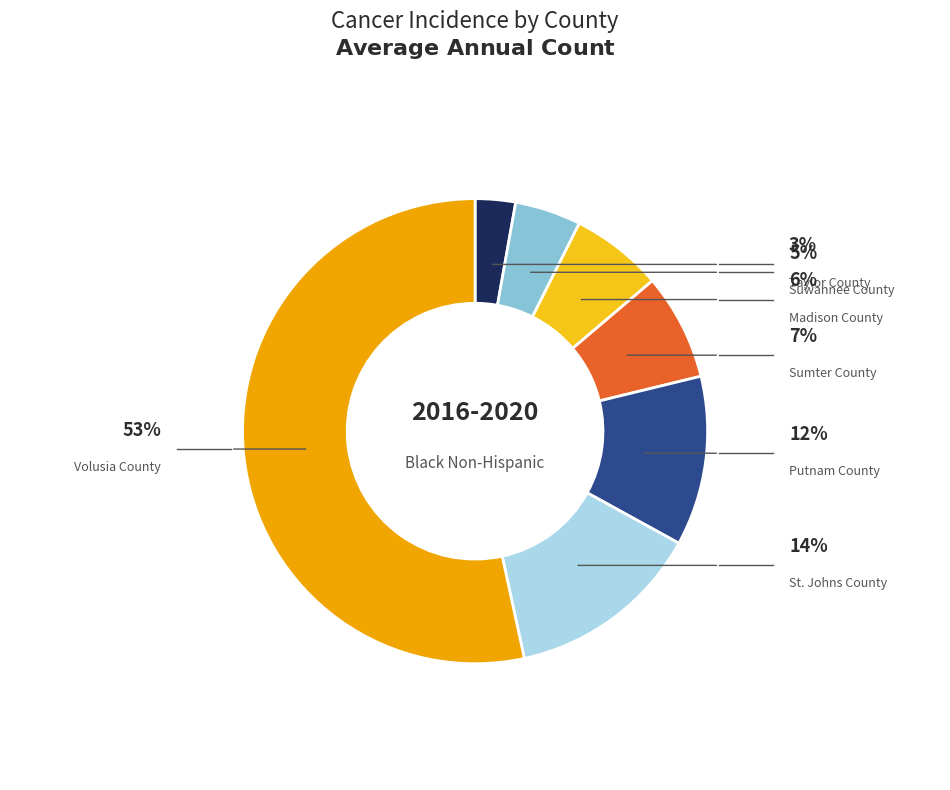

Do St. Johns County and Sumter County together represent more than half of the pie?

No